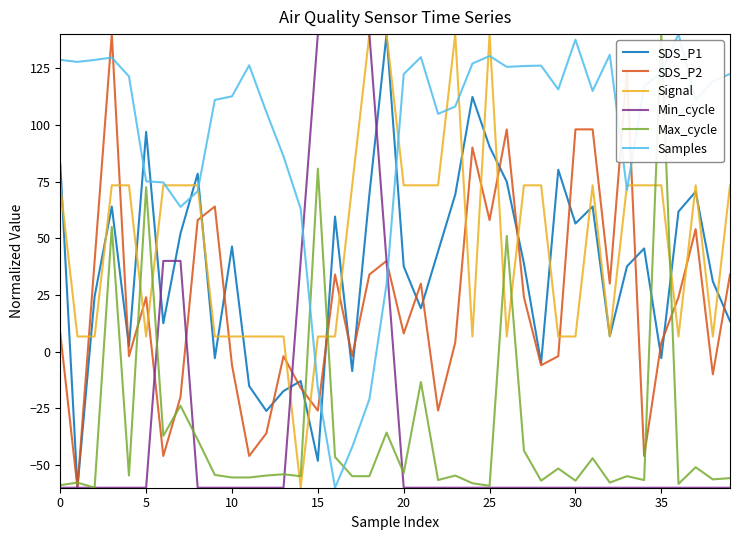

True or false: Max_cycle and Samples cross at least once.

True